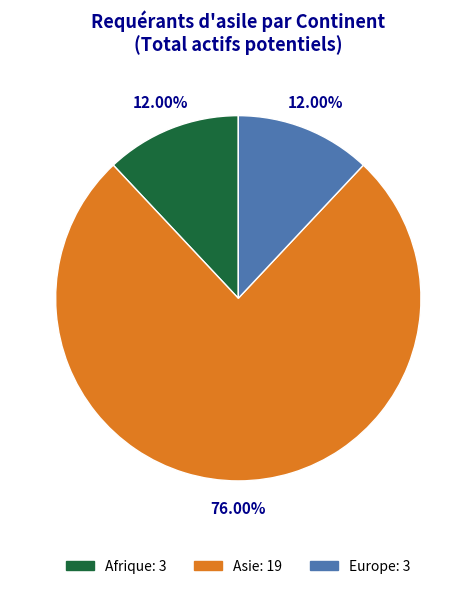

To the nearest percent, what is the average slice percentage?

33%